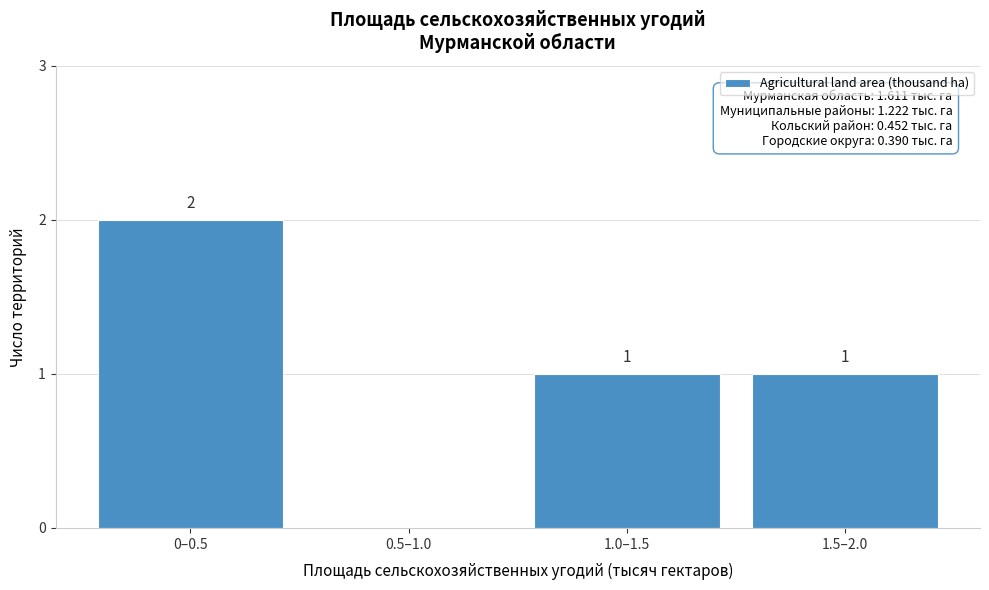

Reading left to right, extract all data points from this chart.

0–0.5=2	0.5–1.0=0	1.0–1.5=1	1.5–2.0=1